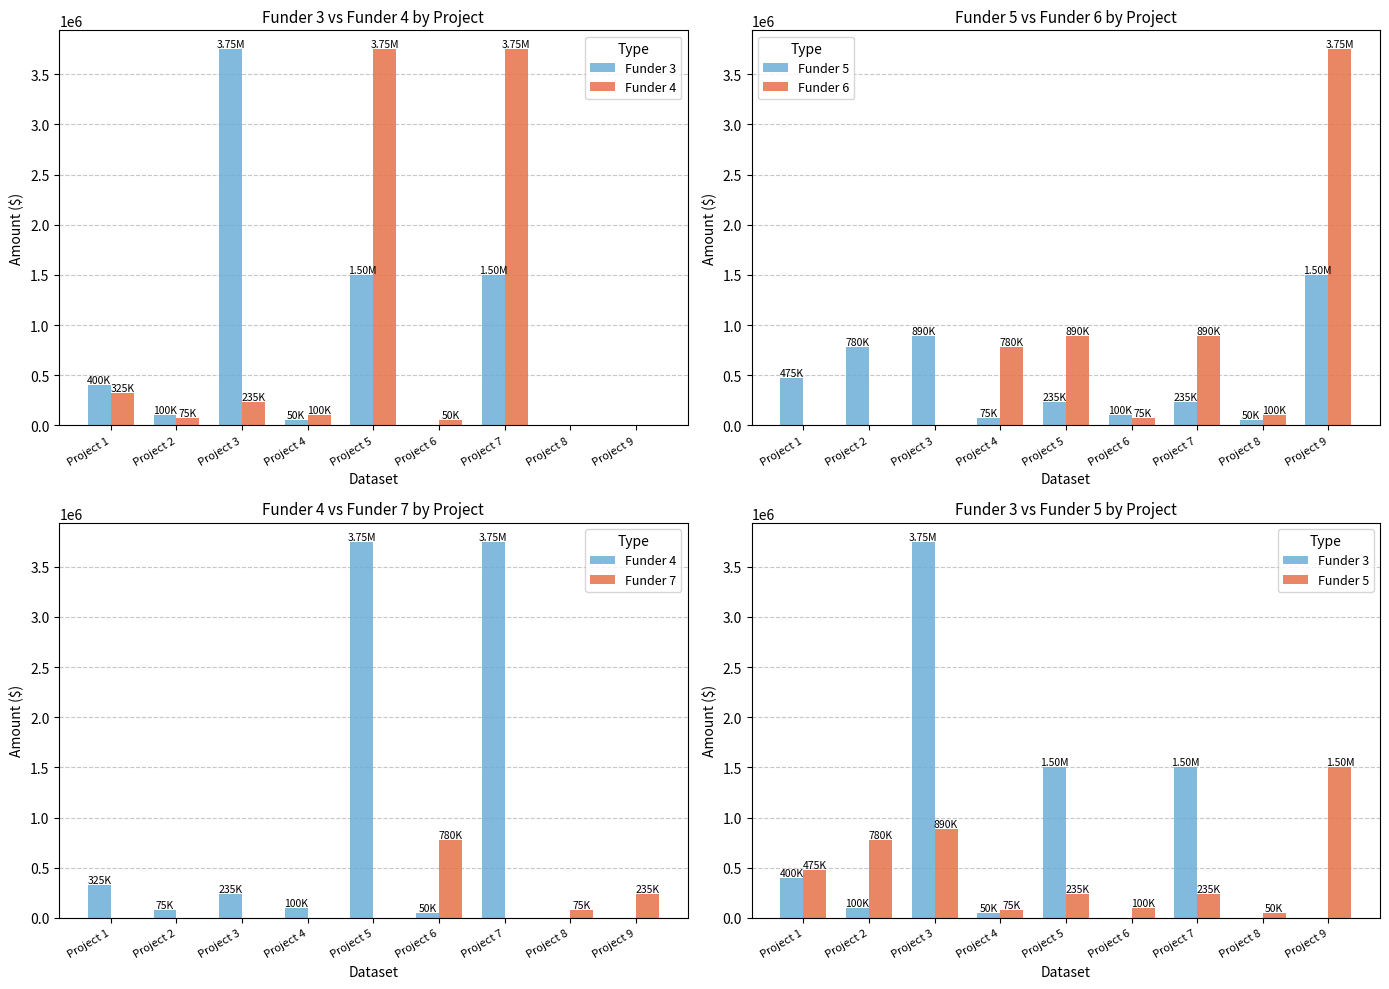

How many values in Funder 6 are above zero?

6